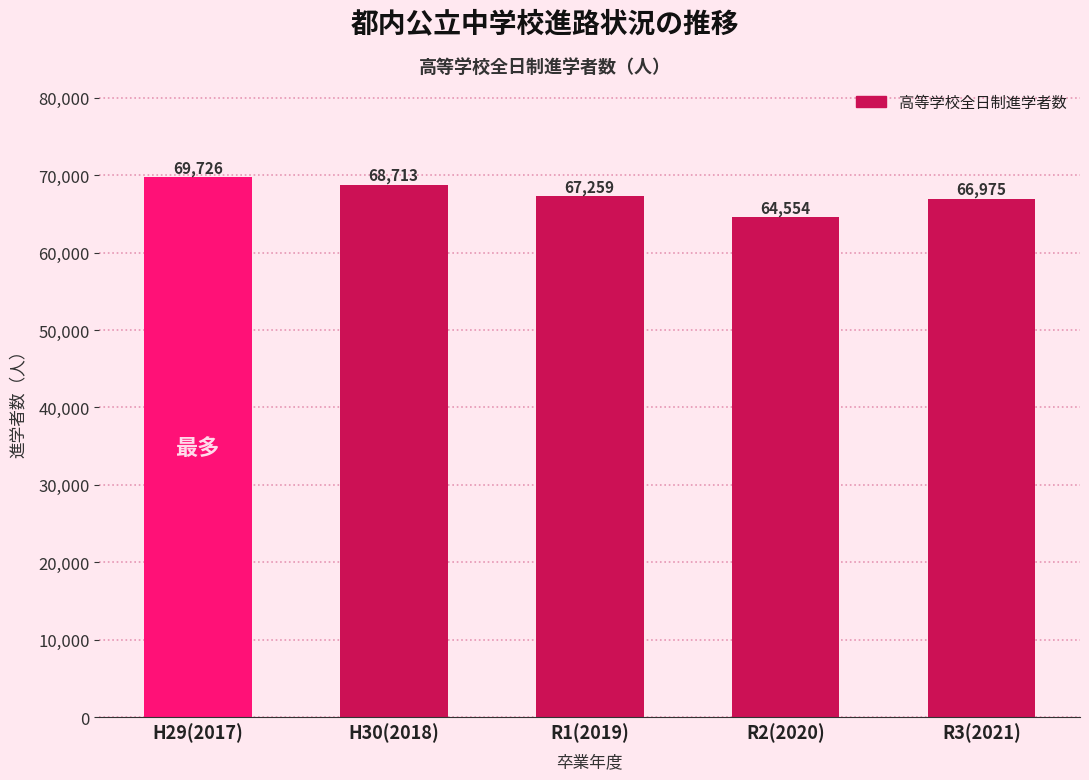

Reading left to right, extract all data points from this chart.

H29(2017)=69726	H30(2018)=68713	R1(2019)=67259	R2(2020)=64554	R3(2021)=66975